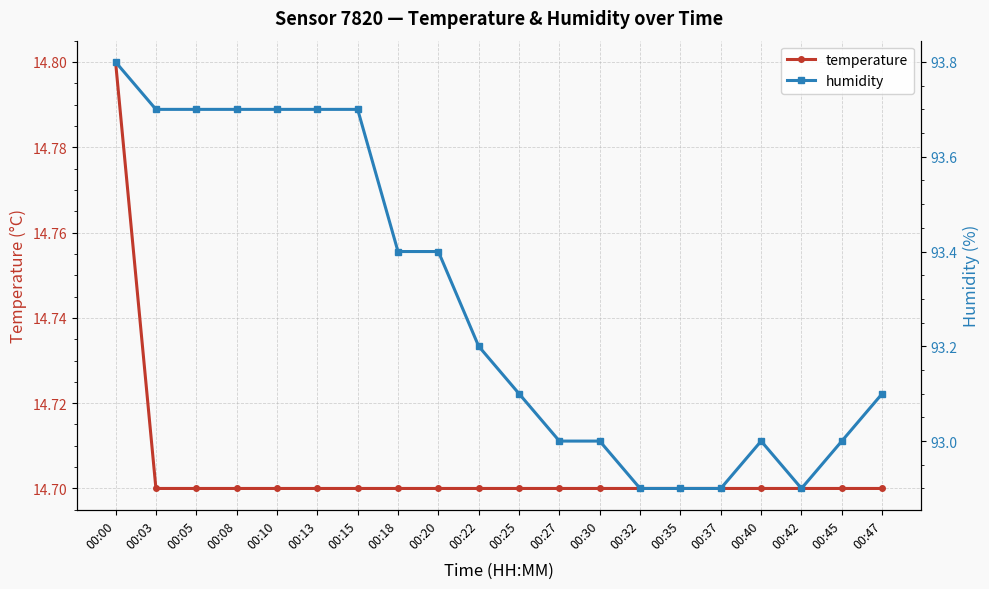

Which series has the largest total across all categories?

humidity